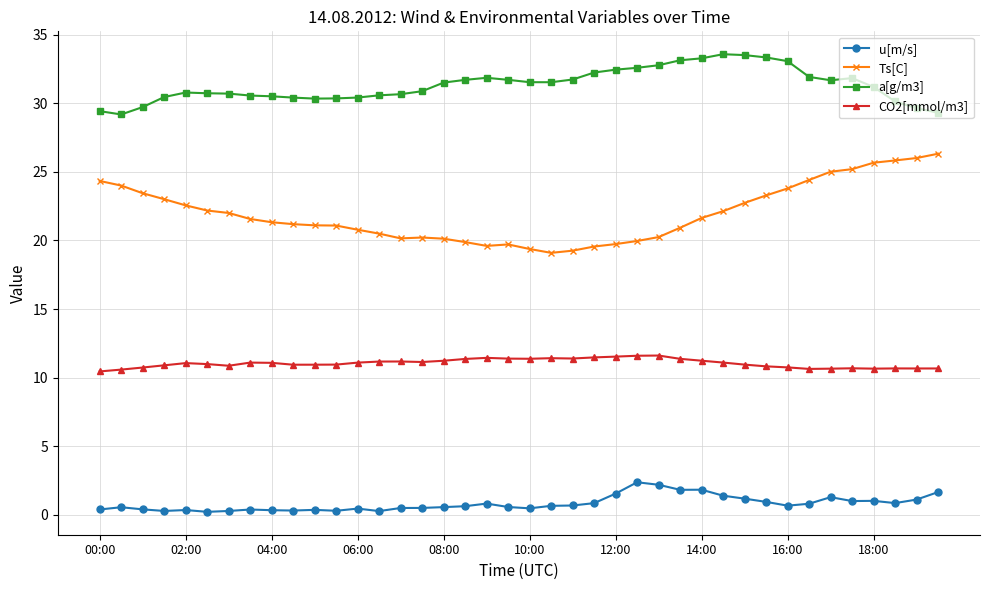

True or false: u[m/s] has more than 0 points higher than both neighbors.

True